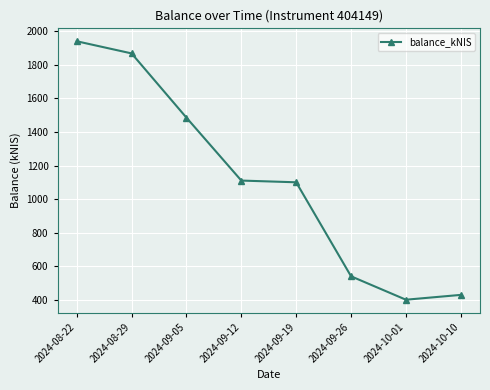

Between 2024-10-01 and 2024-08-29, which is larger?

2024-08-29